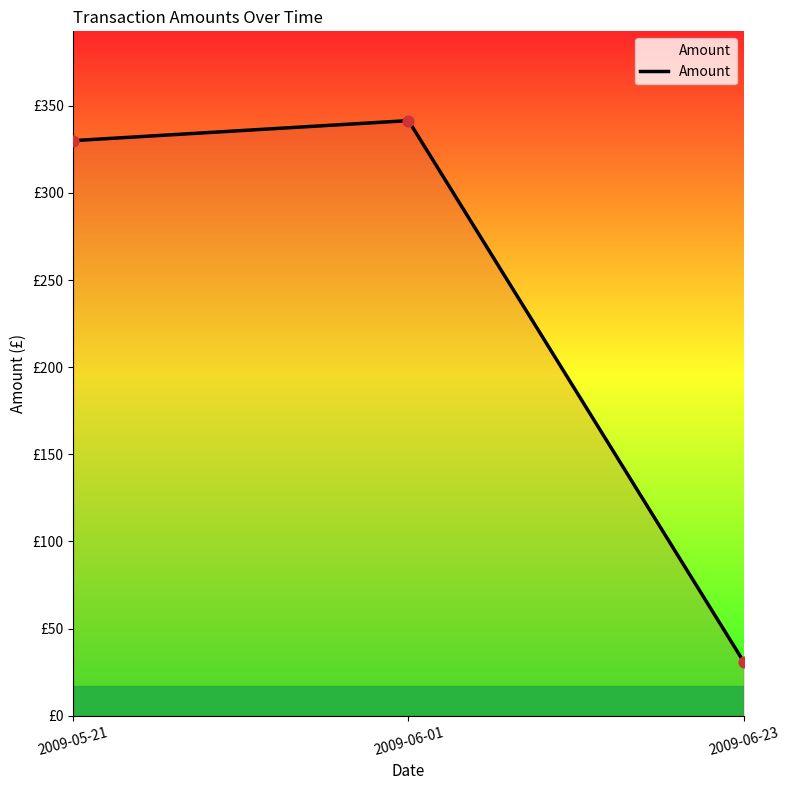

Between 2009-05-21 and 2009-06-23, which is larger?

2009-05-21